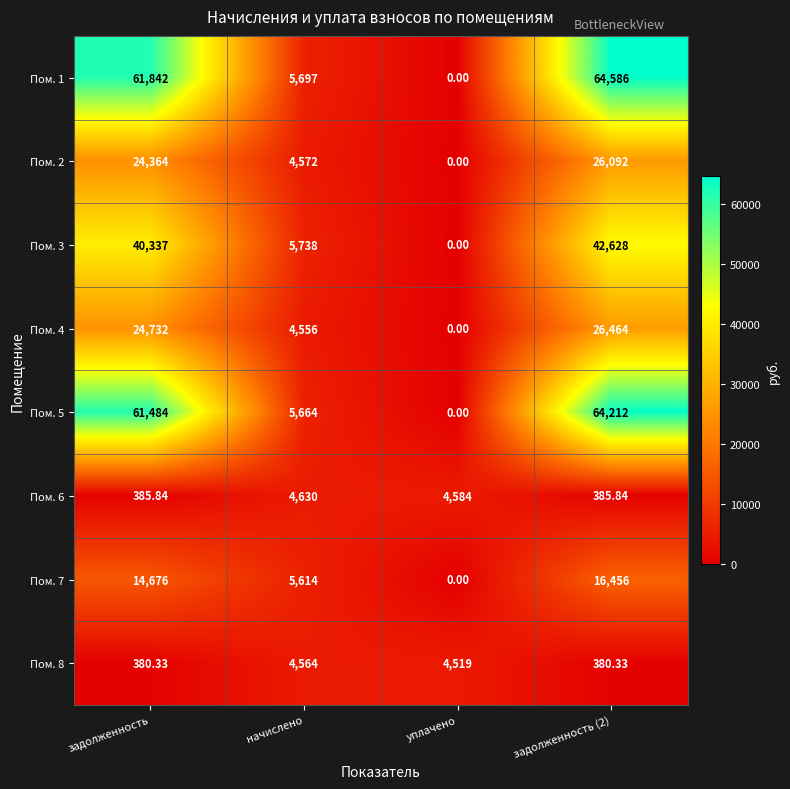

Where is Пом. 5 nearest to the value 32106?

начислено